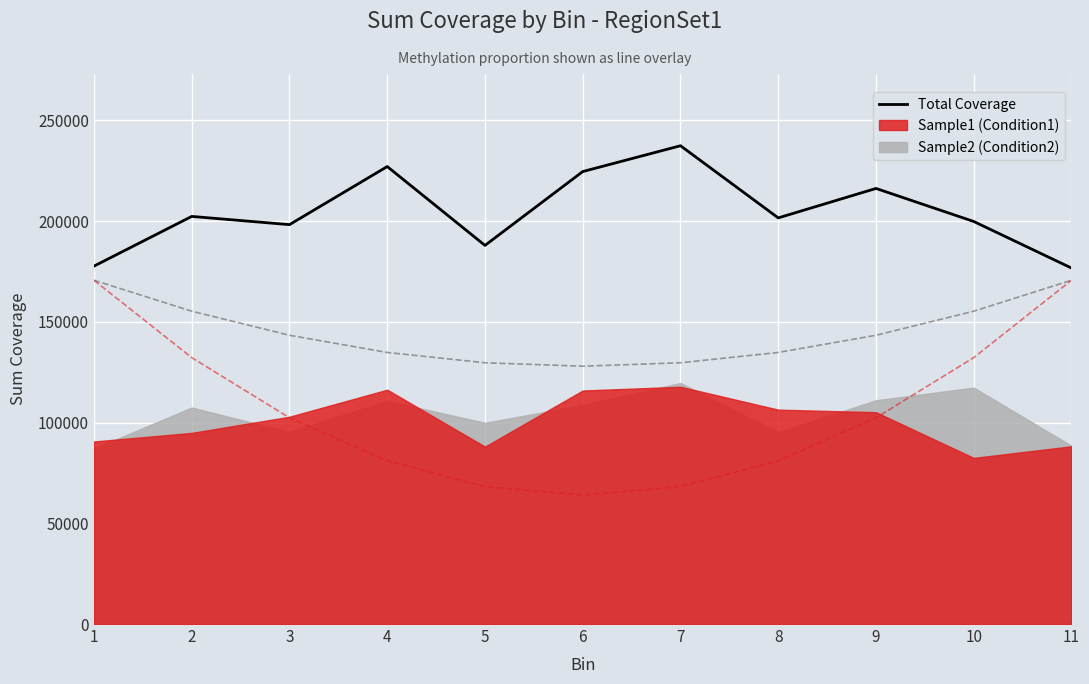

Which series has the largest range (max minus min)?

Total Coverage